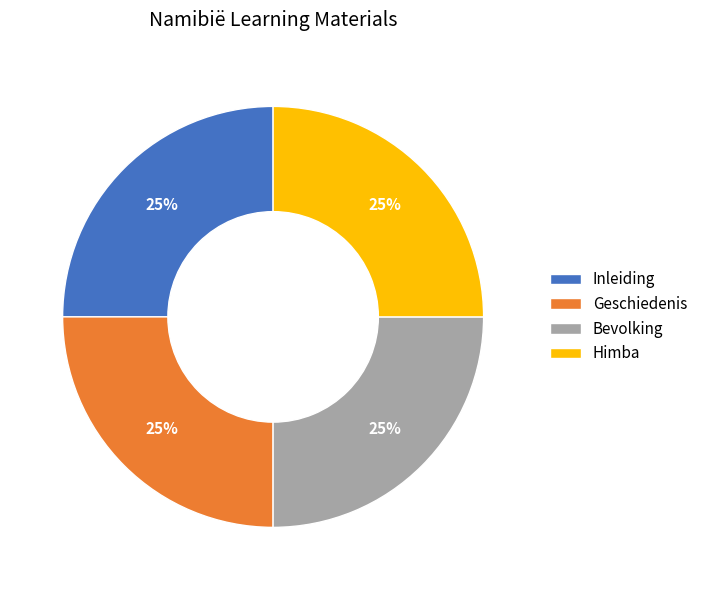

What is the ratio of the value at Geschiedenis to the value at Himba?

1.0